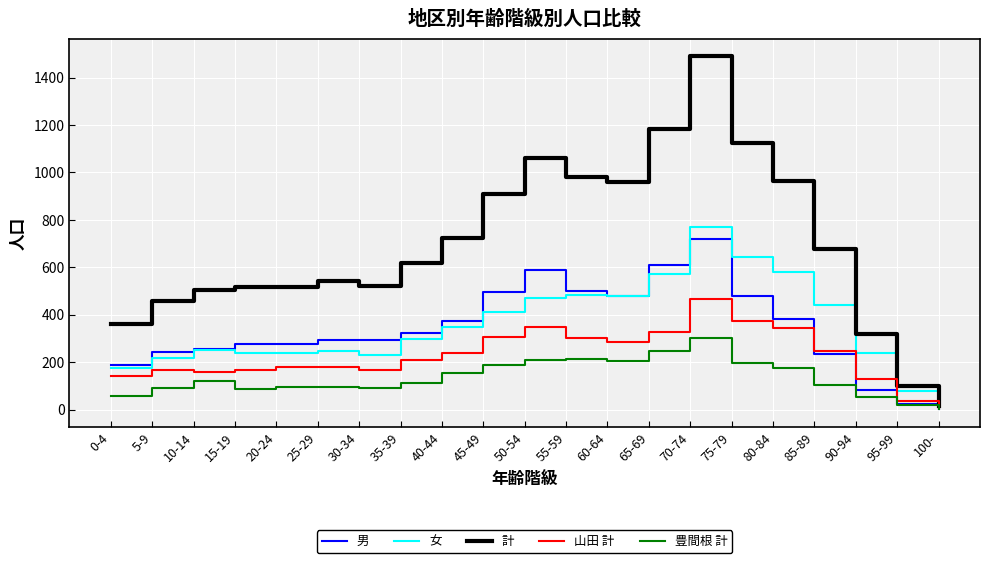

Does the chart display data point markers on the line(s)?

No